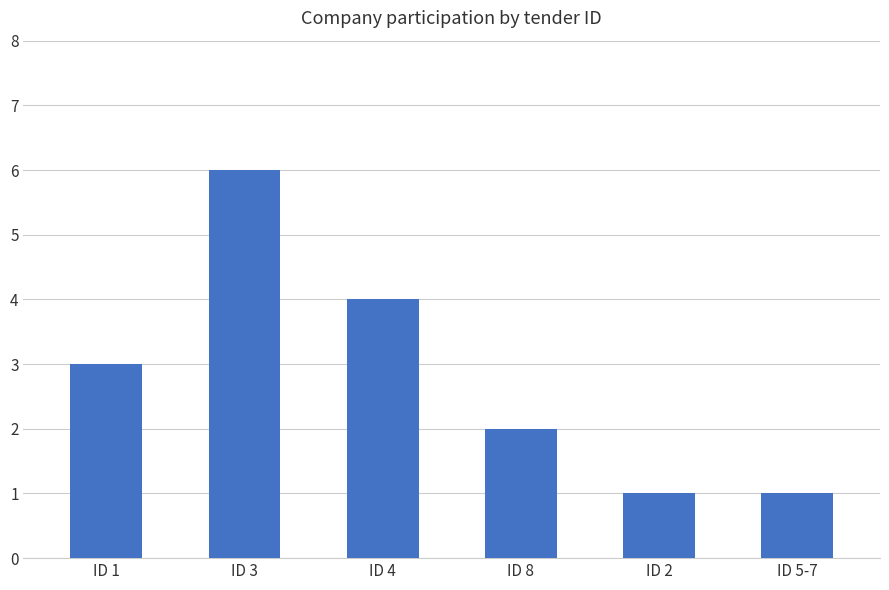

How many data points does each series have?

6